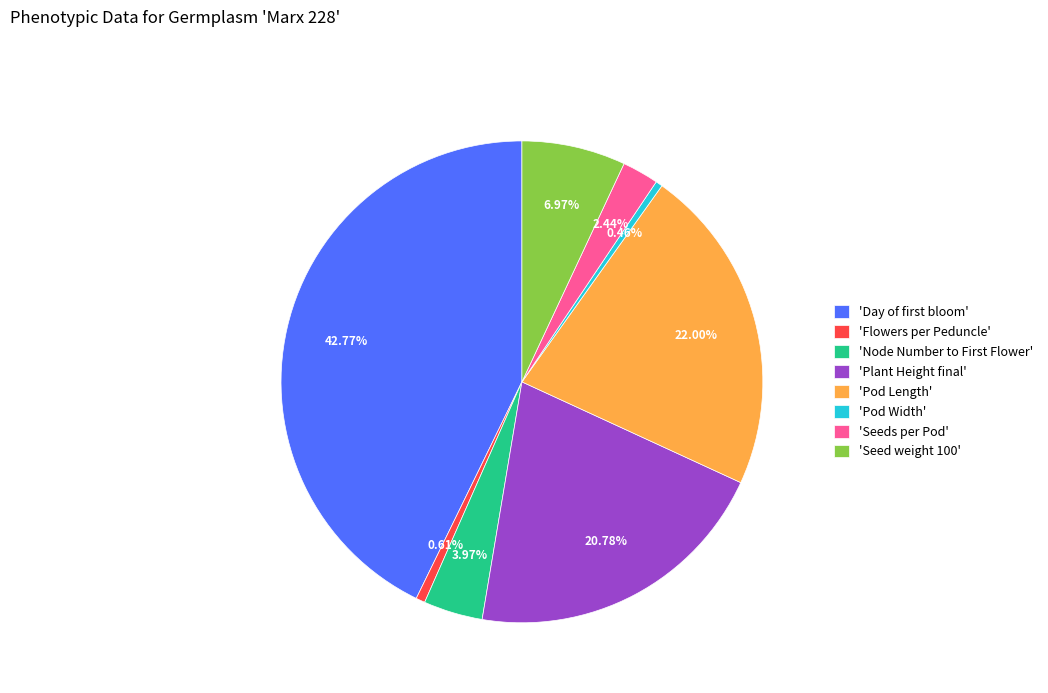

Do 'Pod Width' and 'Pod Length' together represent more than half of the pie?

No